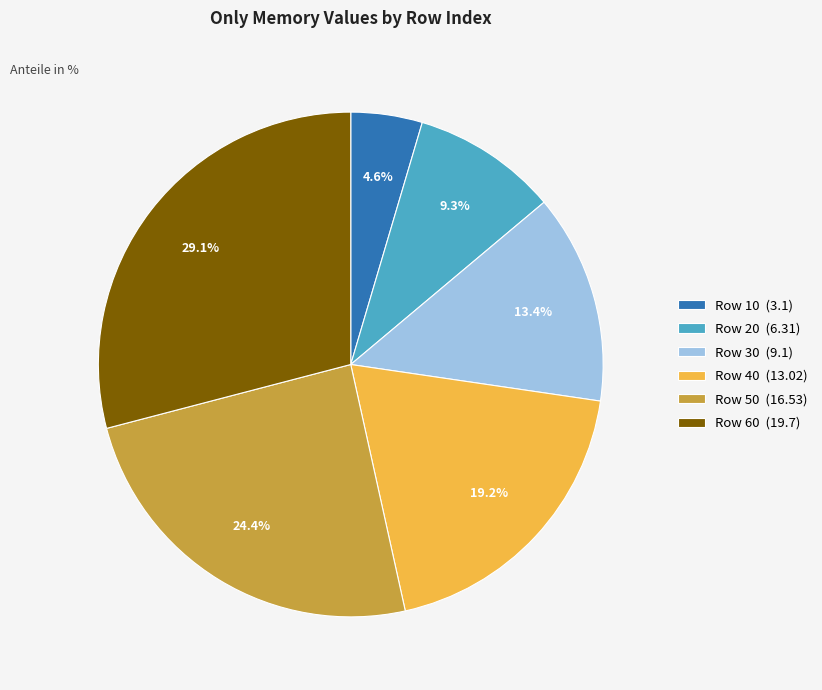

How many slices are in this pie chart?

6